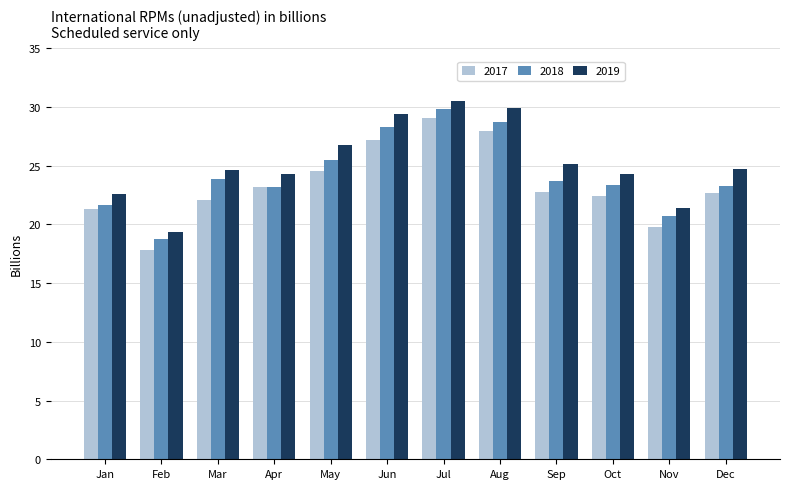

What is the spread (max minus min) of values at Dec?

2.0